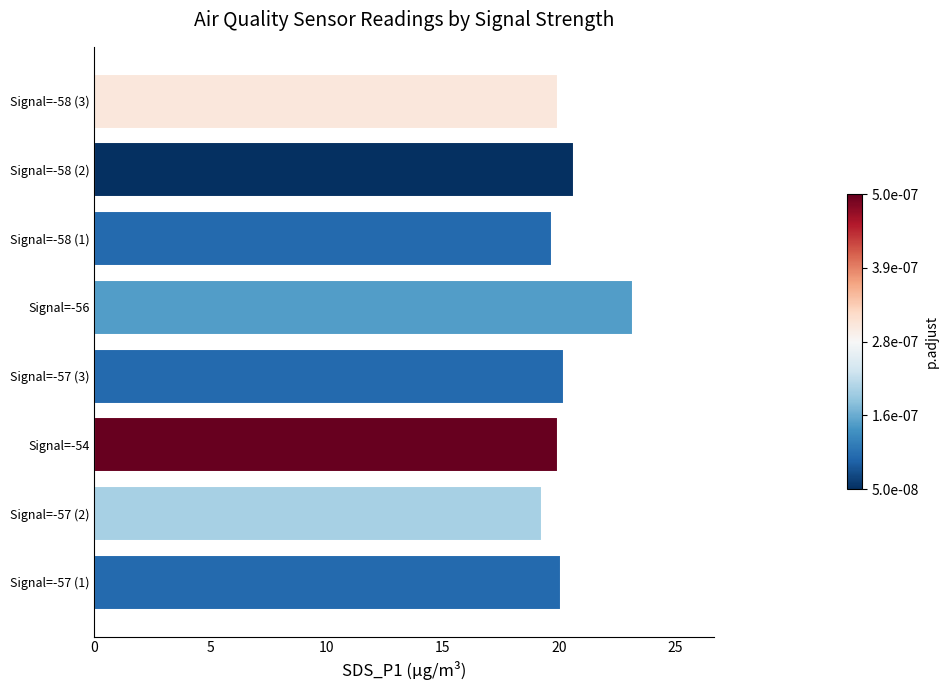

Which category has the highest value across all series?

Signal=-56